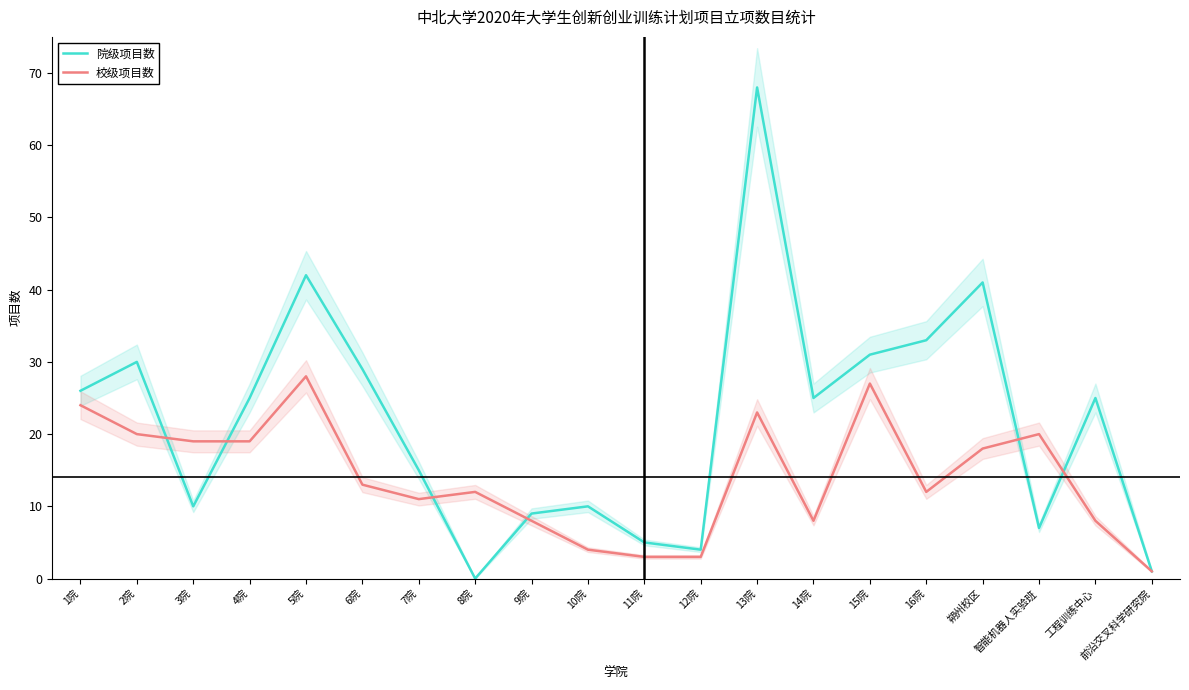

The value of 校级项目数 at 8院 is 12. True or false?

True